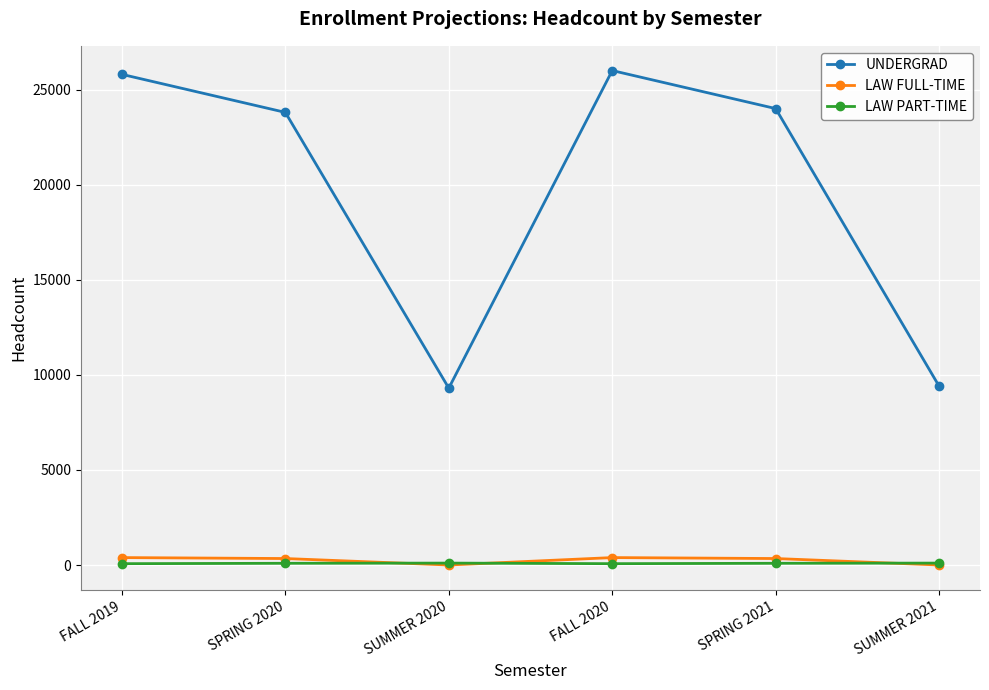

True or false: LAW PART-TIME and UNDERGRAD intersect in this chart.

False